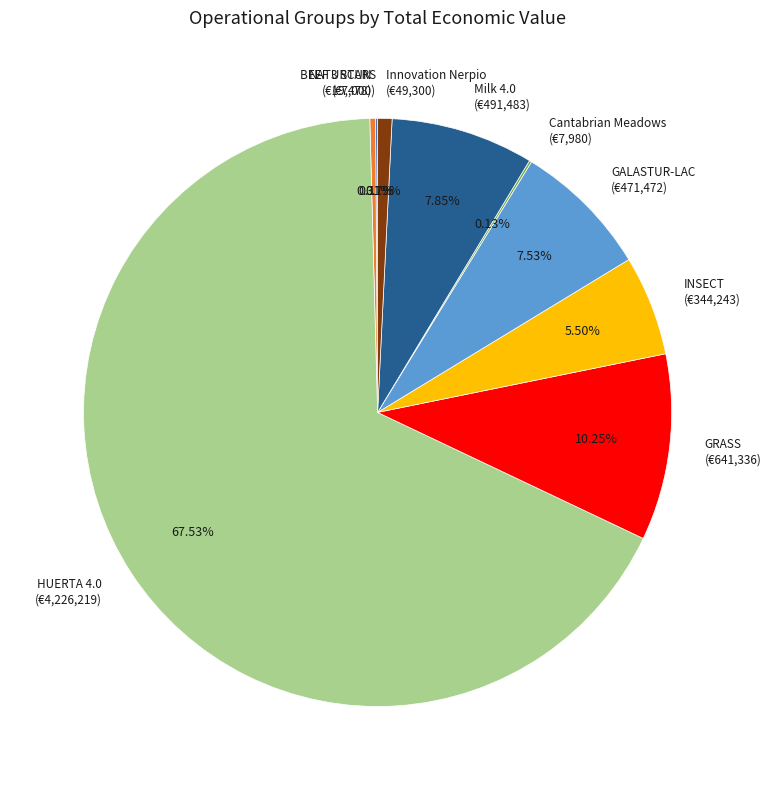

Between GRASS and Innovation Nerpio, which is larger?

GRASS